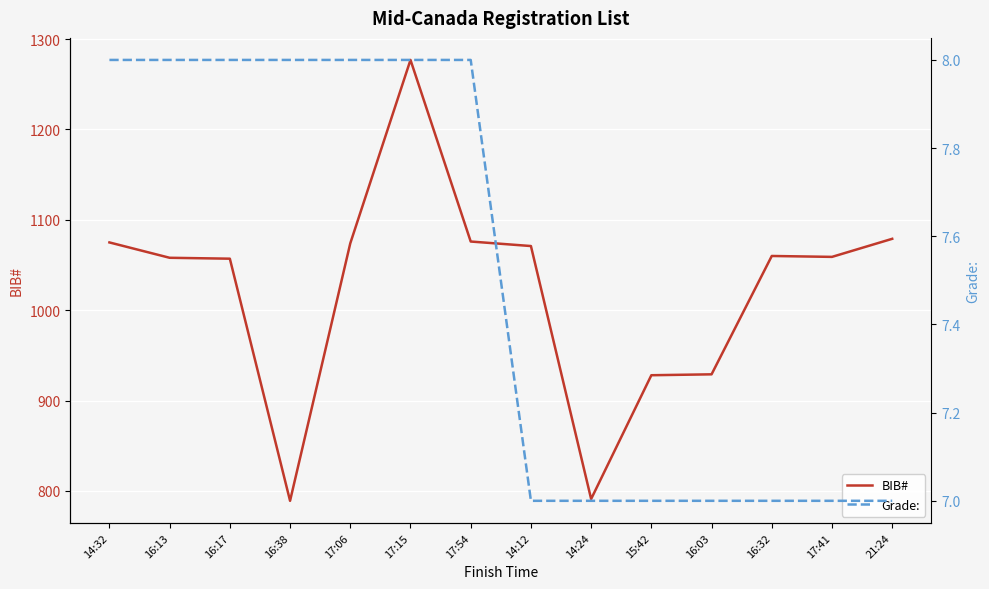

What is the label of the 3rd point from the left?

16:17